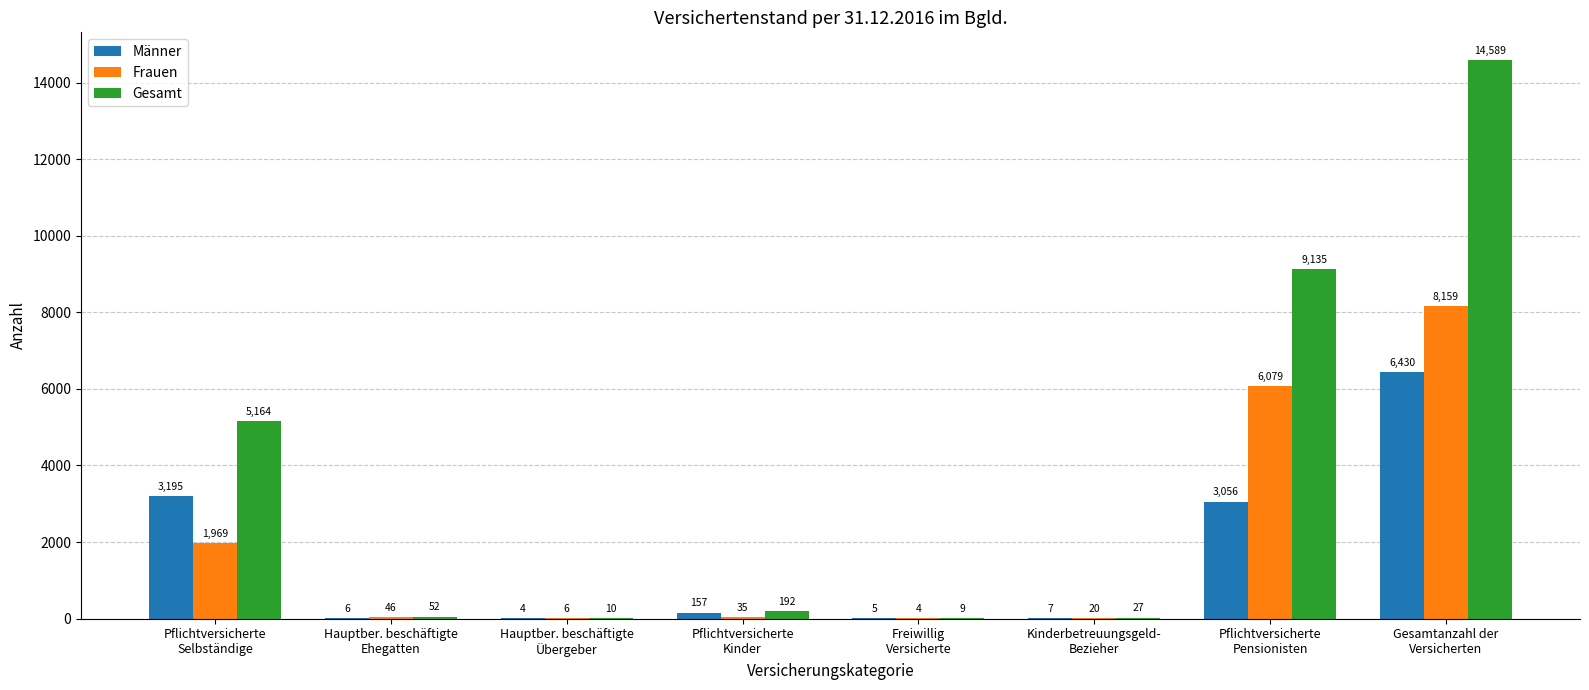

What is the sum of all Männer values?

12860